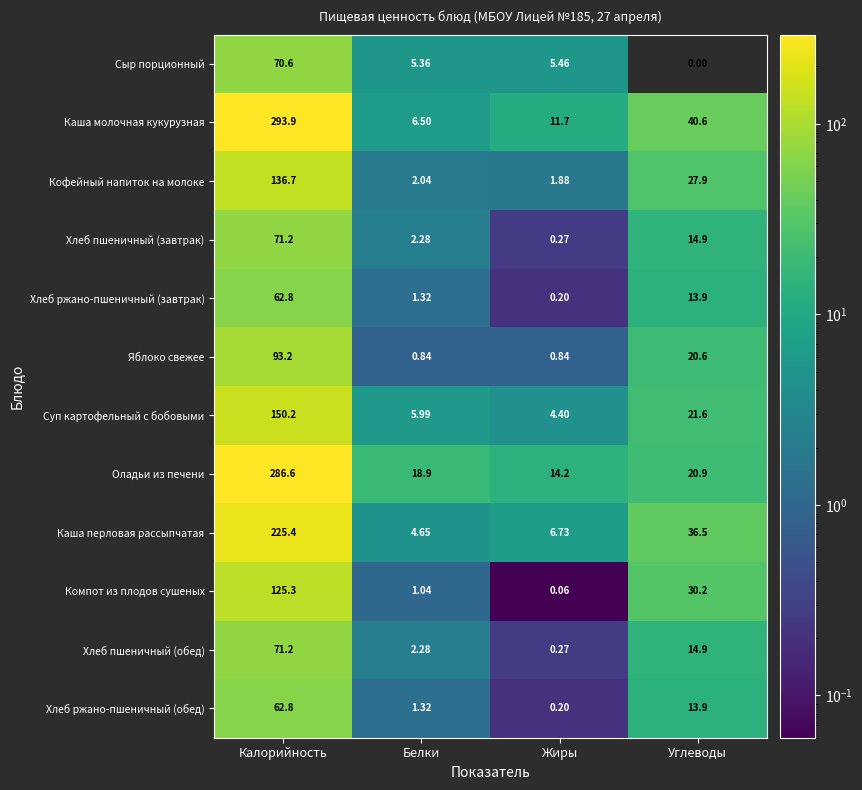

Between Калорийность and Углеводы, which series saw the biggest shift?

Оладьи из печени